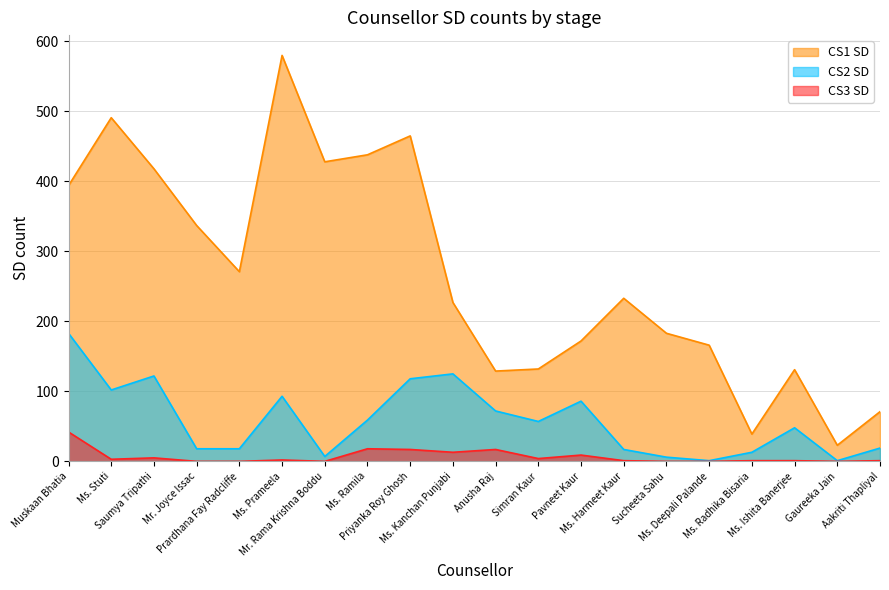

What is the difference between the maximum and minimum values in the CS3 SD series?

42